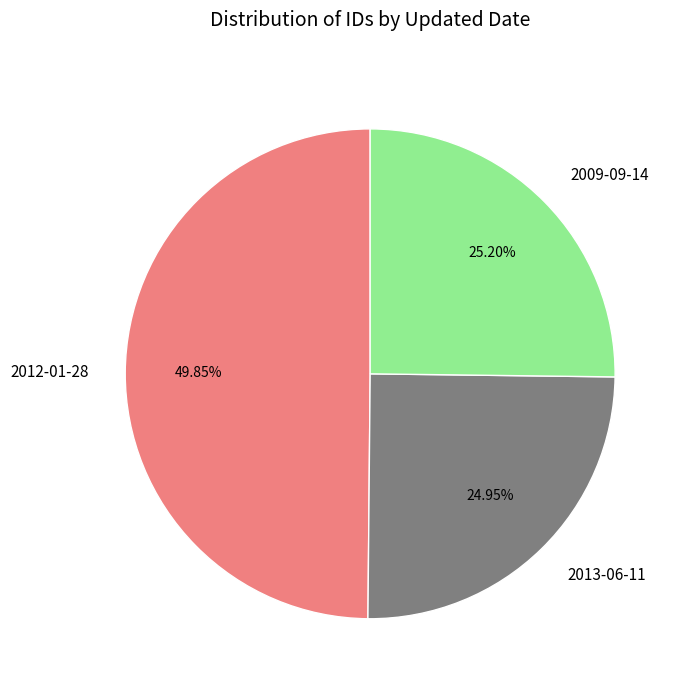

How many segments does this pie chart have?

3